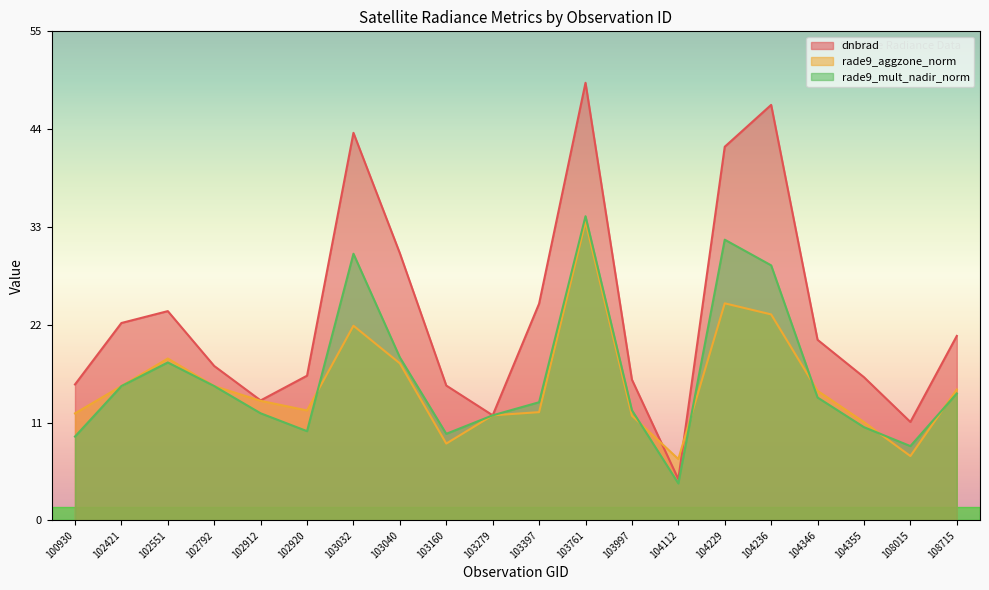

How many lines are shown in the chart?

3